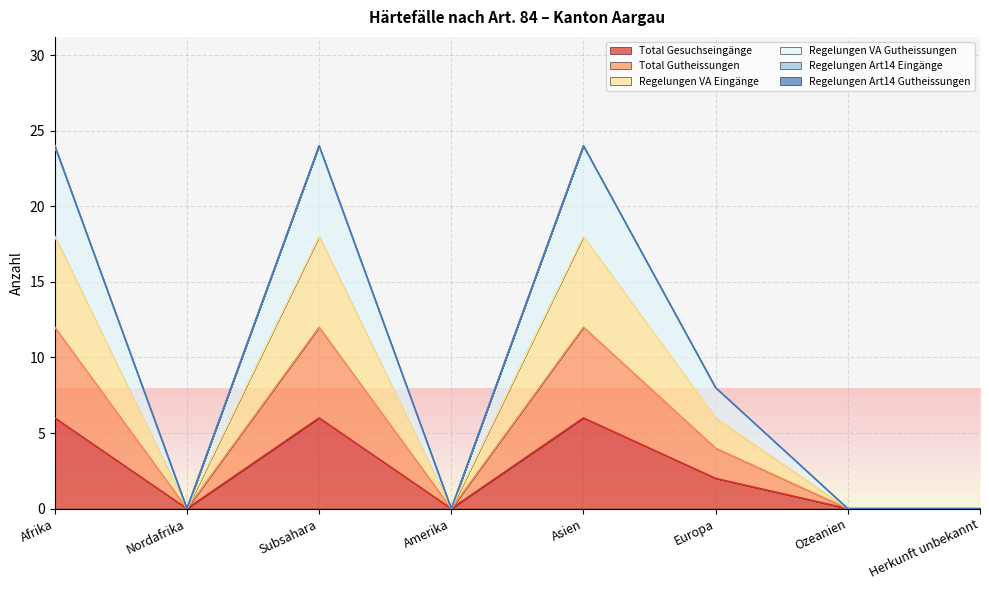

True or false: Regelungen VA Gutheissungen and Total Gutheissungen intersect in this chart.

False